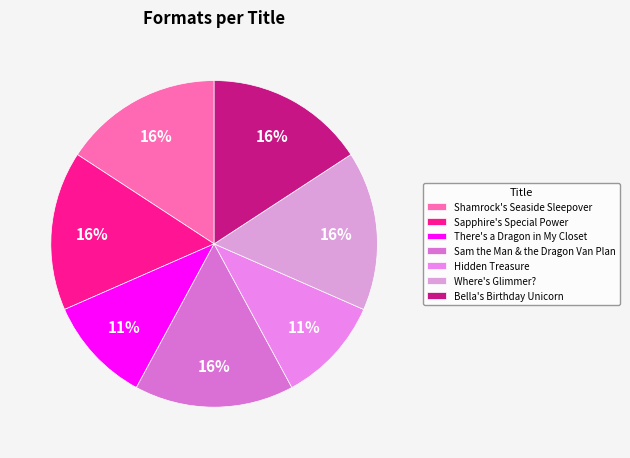

Count the number of slices in the pie.

7